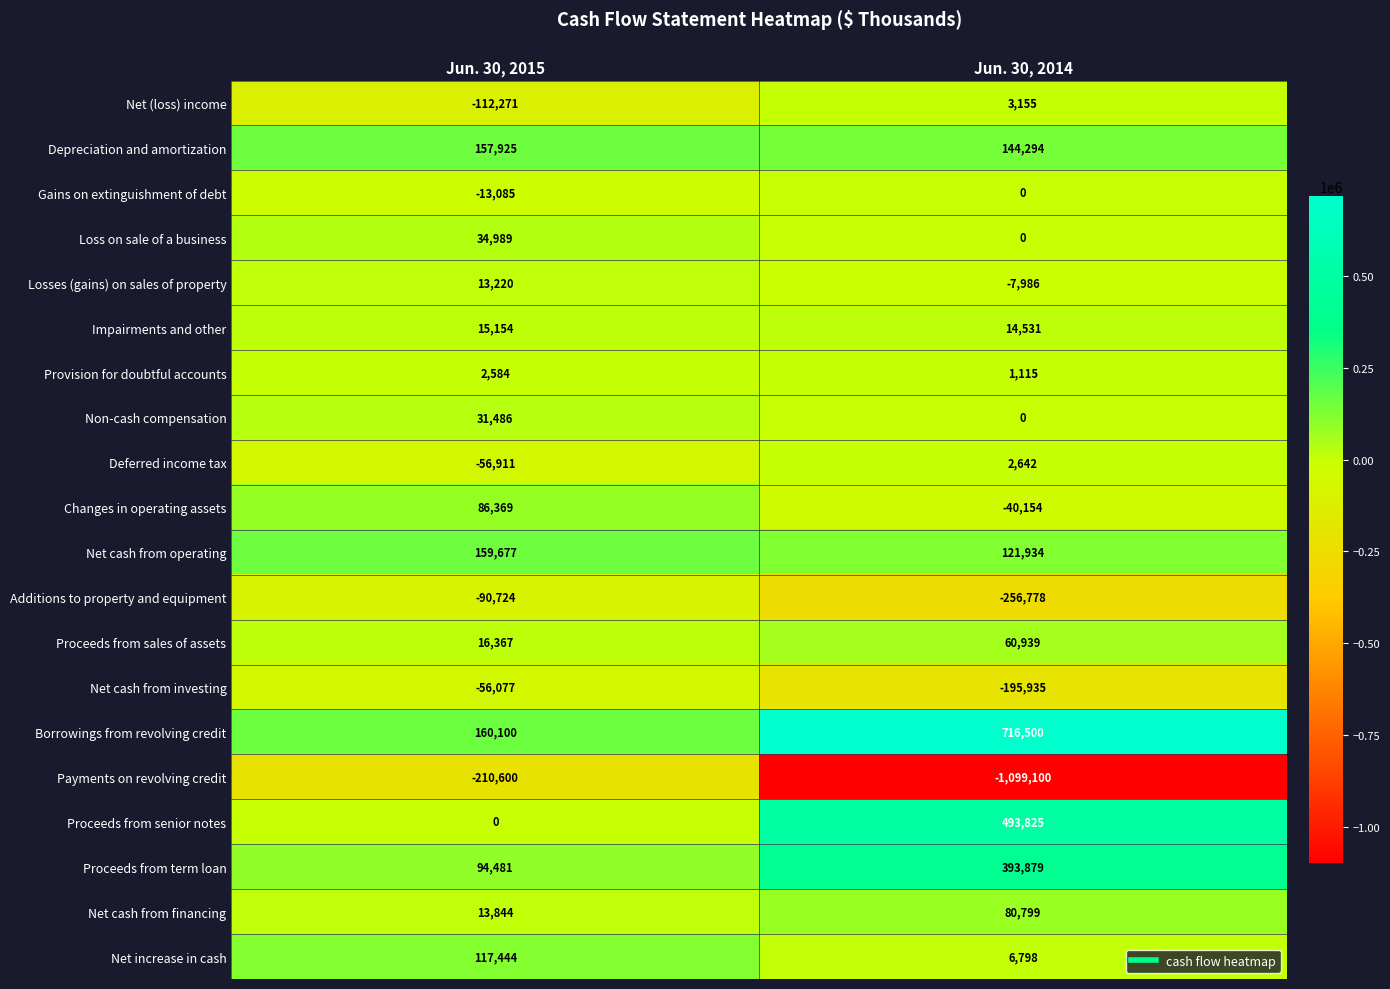

What is the average value of the Net increase in cash series?

62121